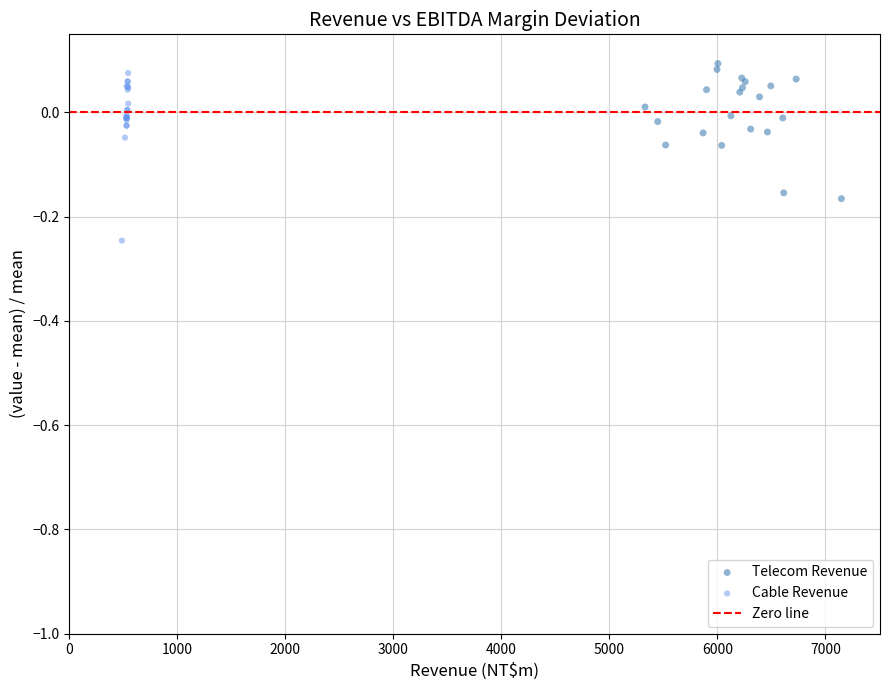

Which series reaches the minimum Y coordinate?

Cable Revenue